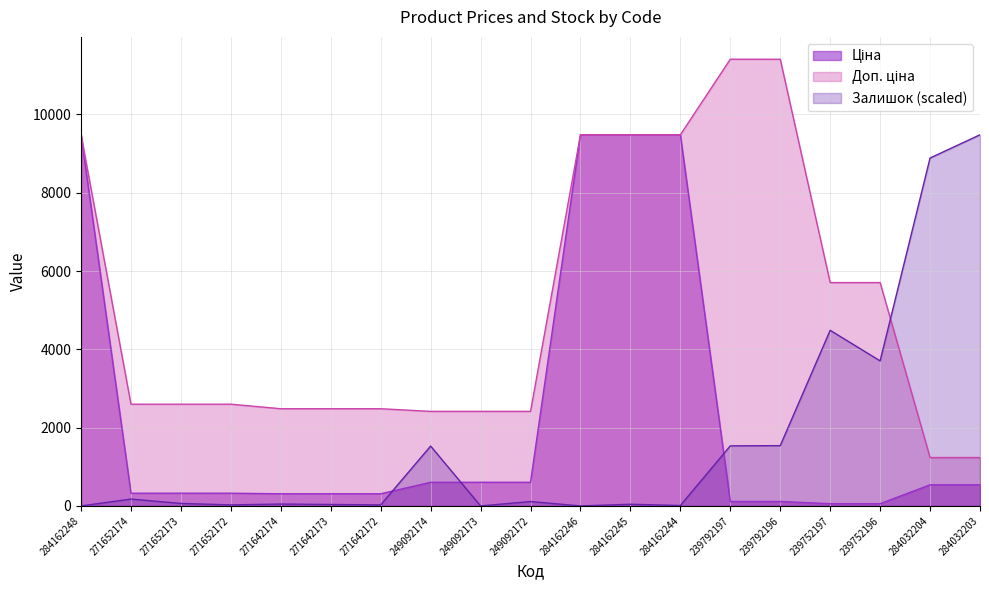

How many lines are shown in the chart?

3